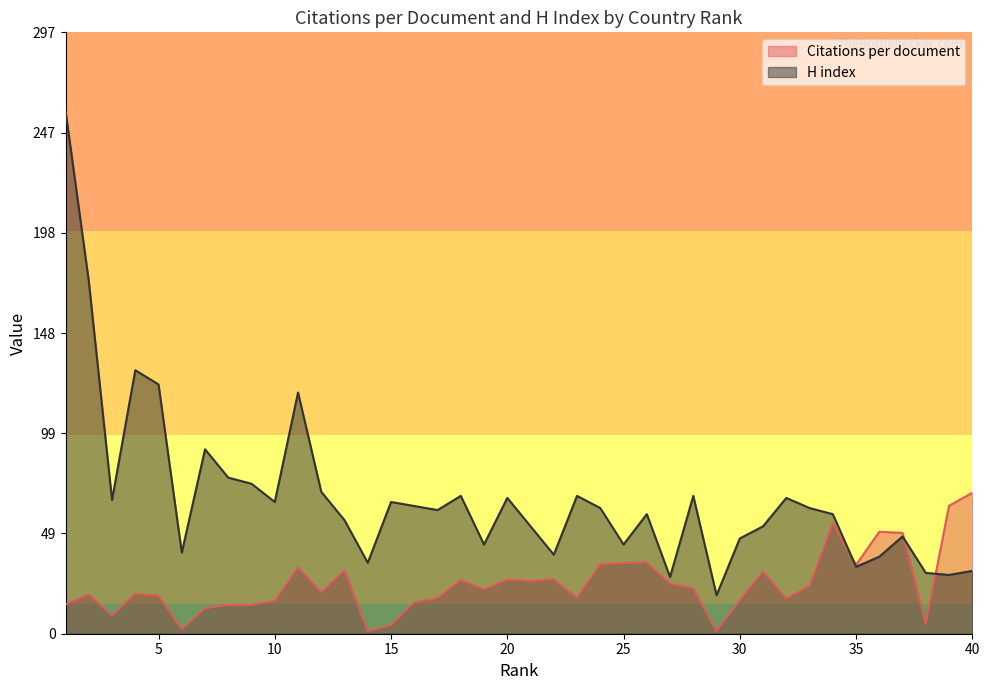

Between 21 and 40, which series saw the biggest shift?

Citations per document